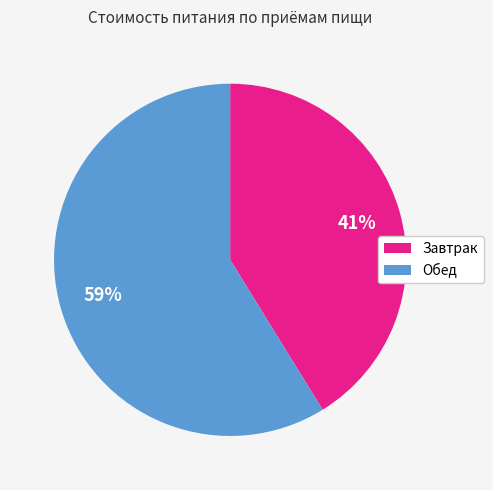

Is there any slice that represents more than half of the pie?

Yes